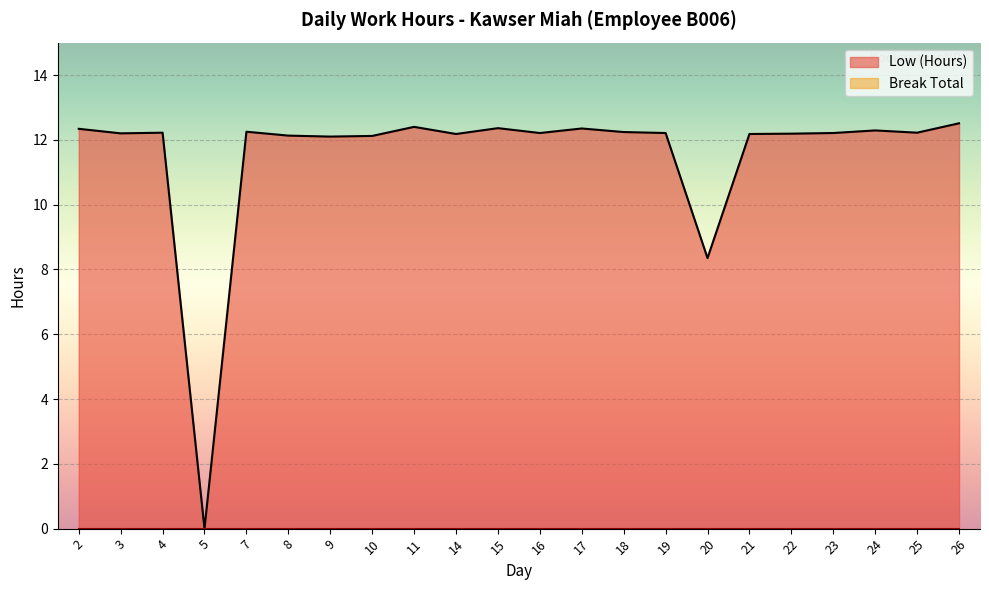

Rank the categories by value from lowest to highest.

5, 20, 9, 10, 8, 14, 21, 22, 3, 16, 19, 23, 4, 25, 18, 7, 24, 2, 17, 15, 11, 26